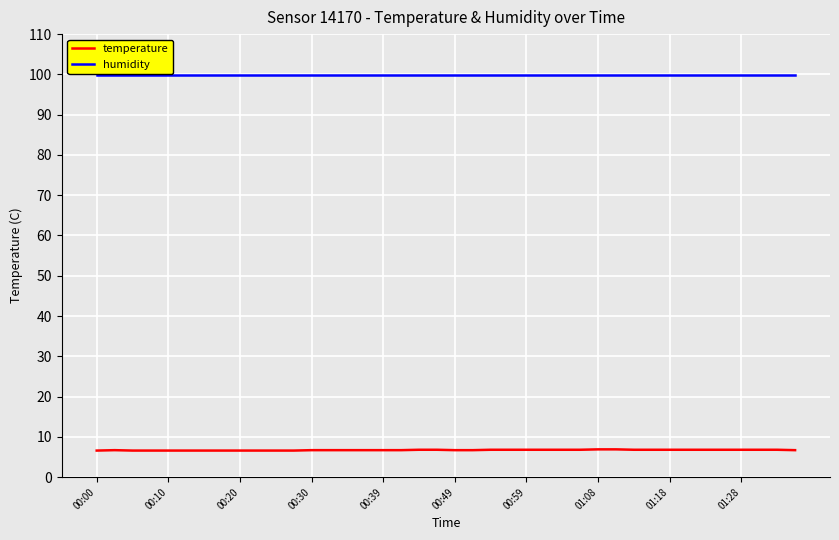

True or false: temperature and humidity intersect in this chart.

False